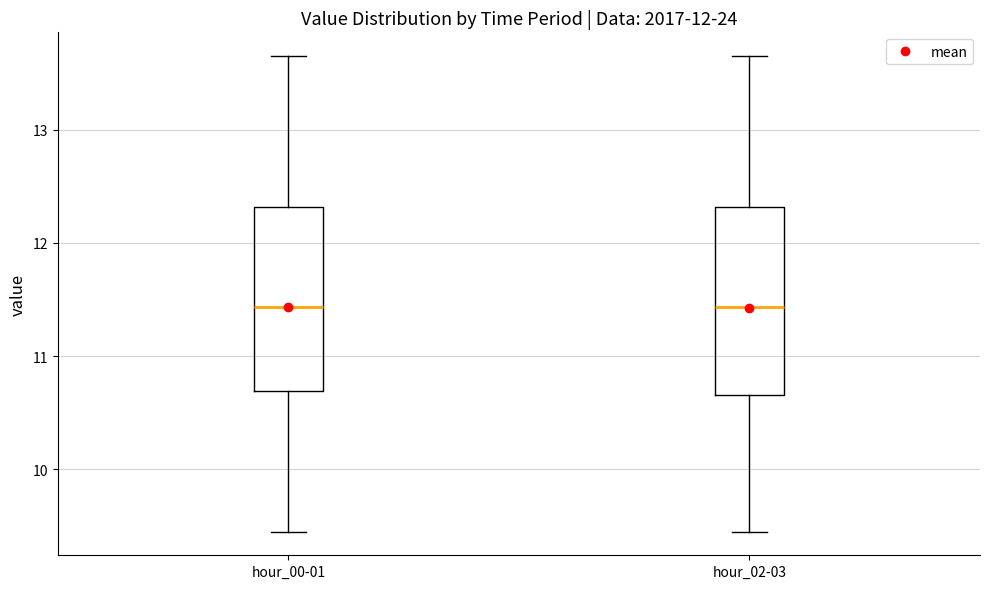

Reading left to right, read every box against the y-axis: the position of its median line, the range the box covers, and the ends of its whiskers. The values are not printed on the chart, so give them approximately, as read against the axis.

hour_00-01: median 11.4, box 10.7 to 12.3, whiskers 9.5 to 13.7
hour_02-03: median 11.4, box 10.7 to 12.3, whiskers 9.5 to 13.7